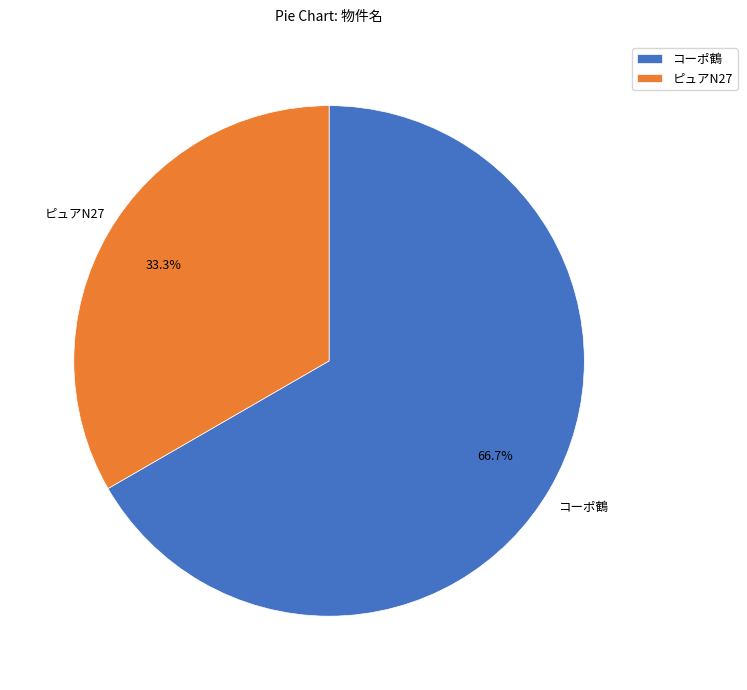

Which slice is the largest?

コーポ鶴